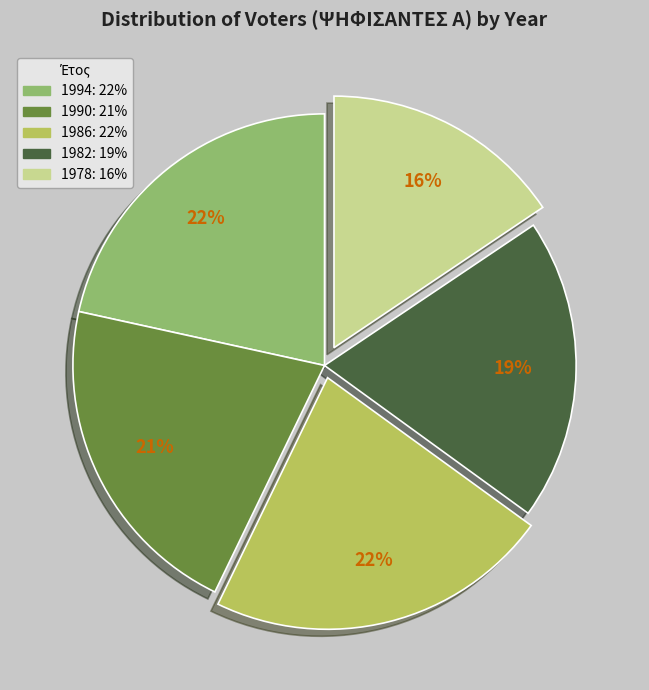

Is there a majority slice in this chart?

No